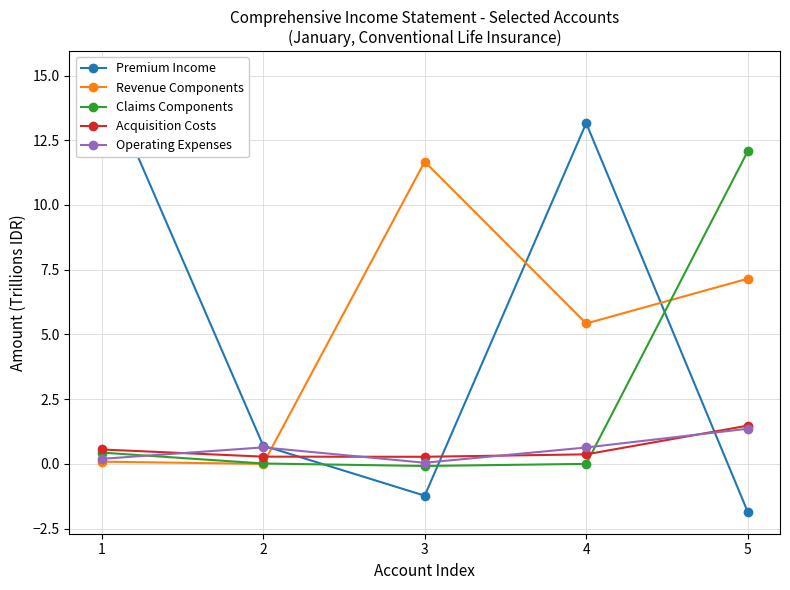

What is the average value of the Revenue Components series?

4.9